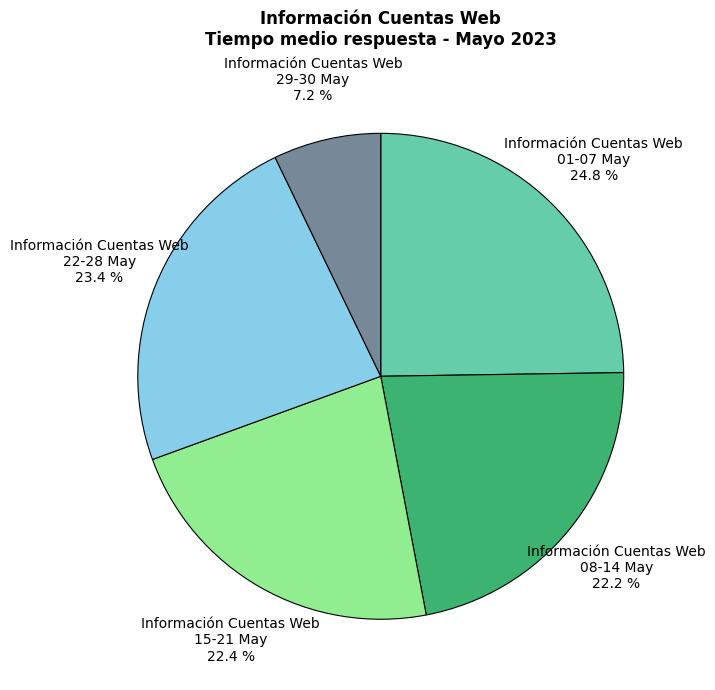

Do Información Cuentas Web 01-07 May 24.8 % and Información Cuentas Web 22-28 May 23.4 % together represent more than half of the pie?

No